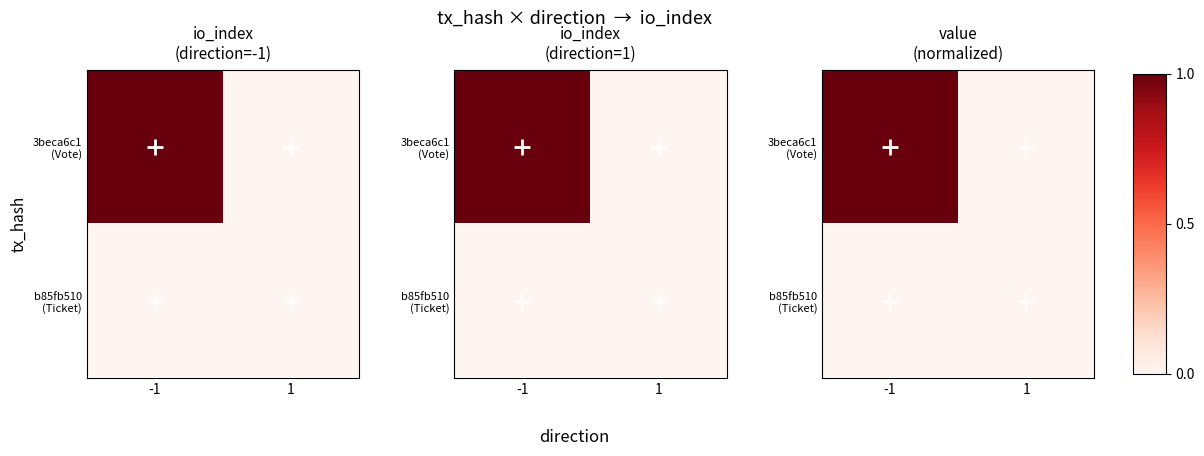

What is the sum of all 3beca6c1 (Vote) values?

1.0